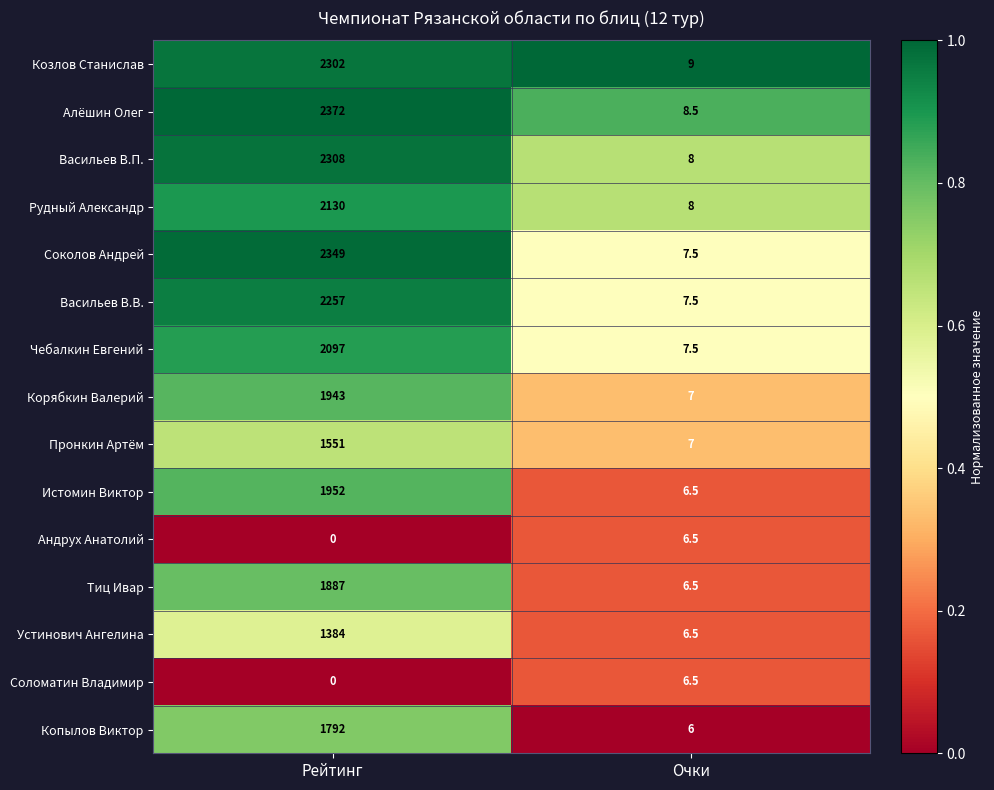

Where is Соколов Андрей nearest to the value 1178?

Очки